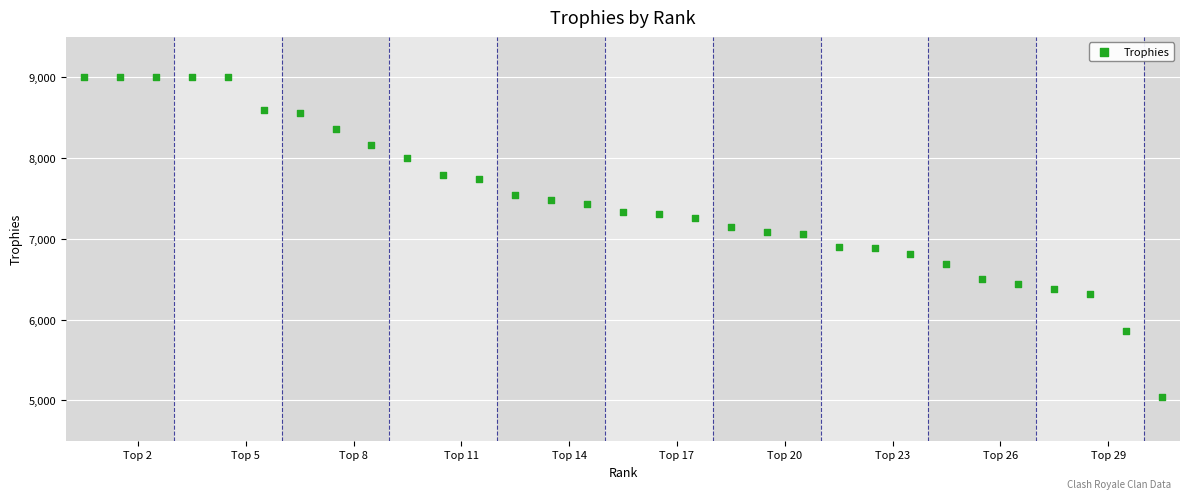

What is the range of Y values (max minus min)?

3961